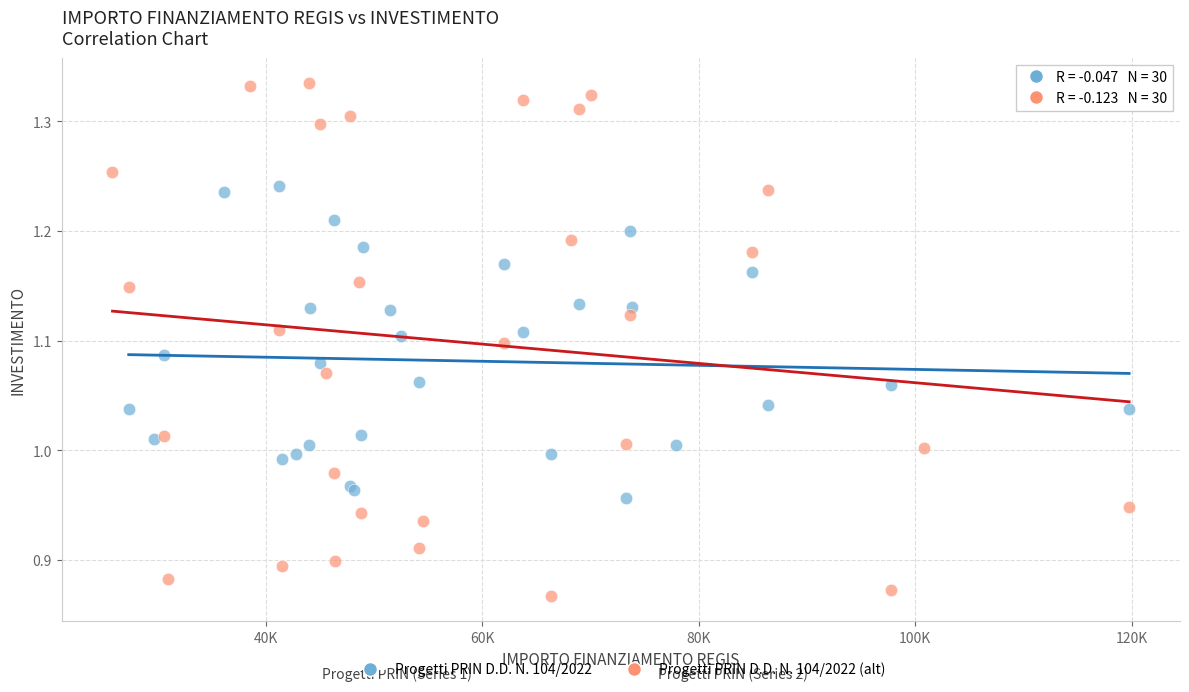

Which series has the widest spread of Y values?

Progetti PRIN D.D. N. 104/2022 (alt)